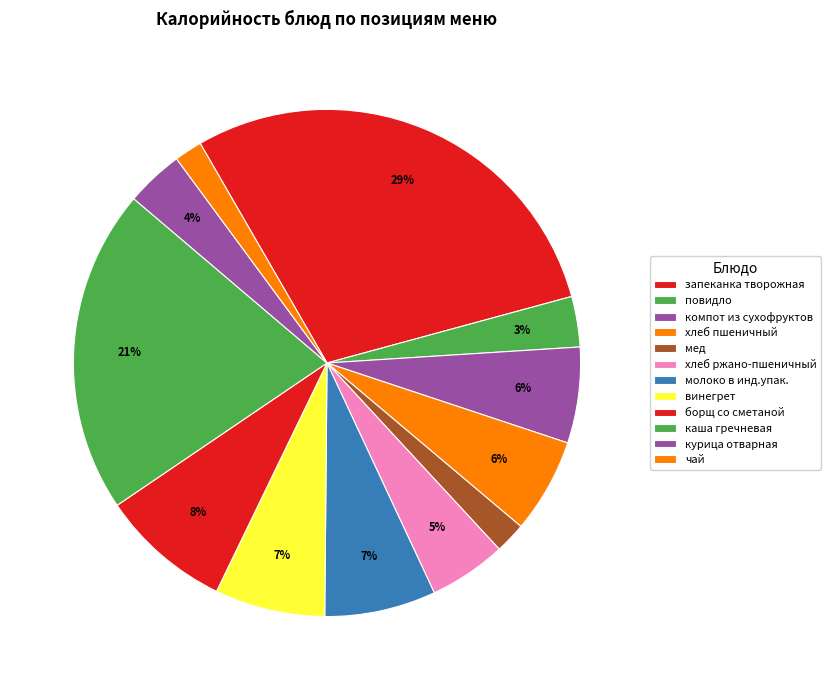

How many slices are in this pie chart?

12